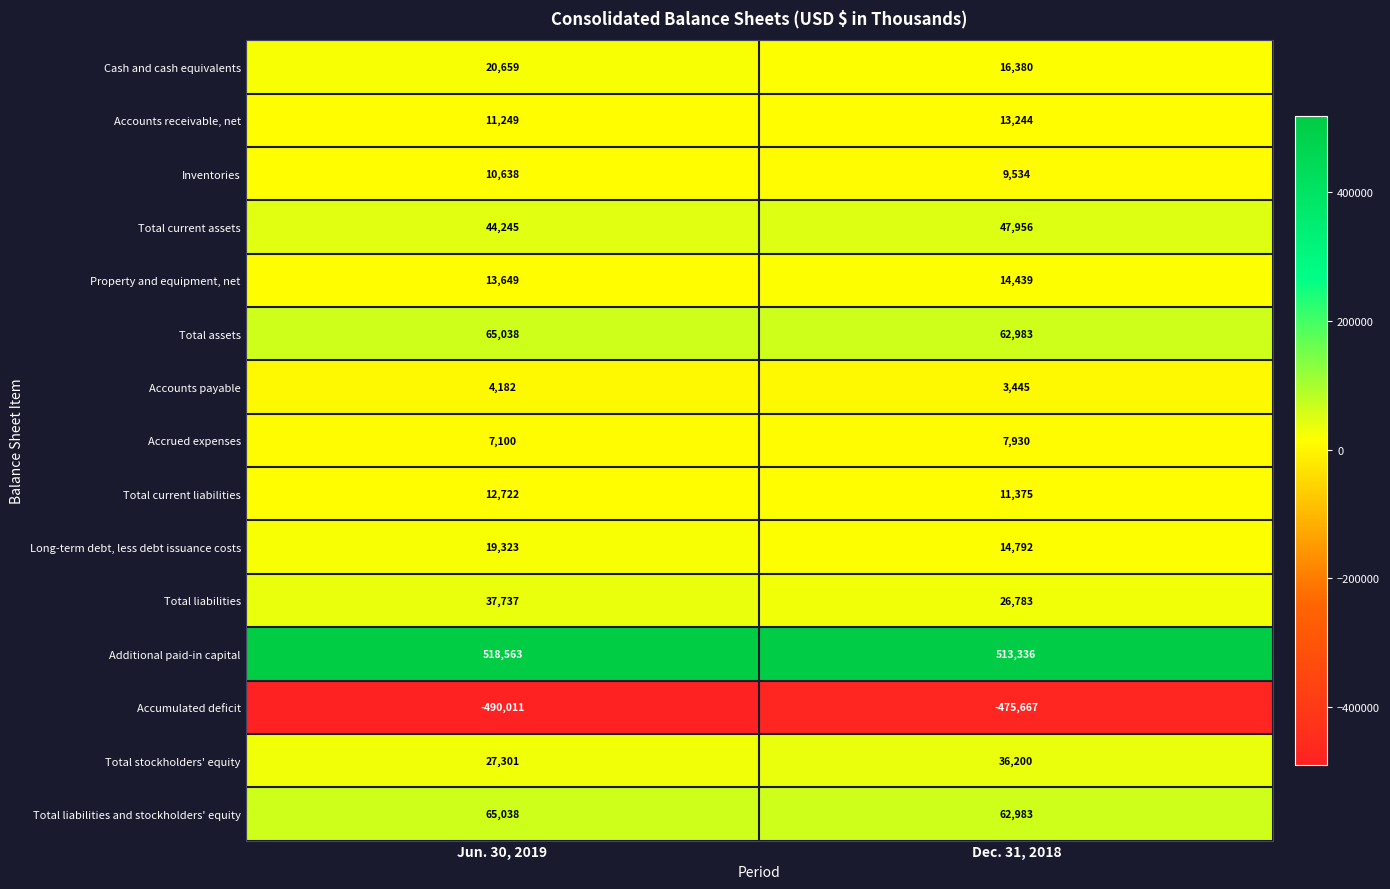

List the labels in order of Long-term debt, less debt issuance costs value, smallest first.

Dec. 31, 2018, Jun. 30, 2019